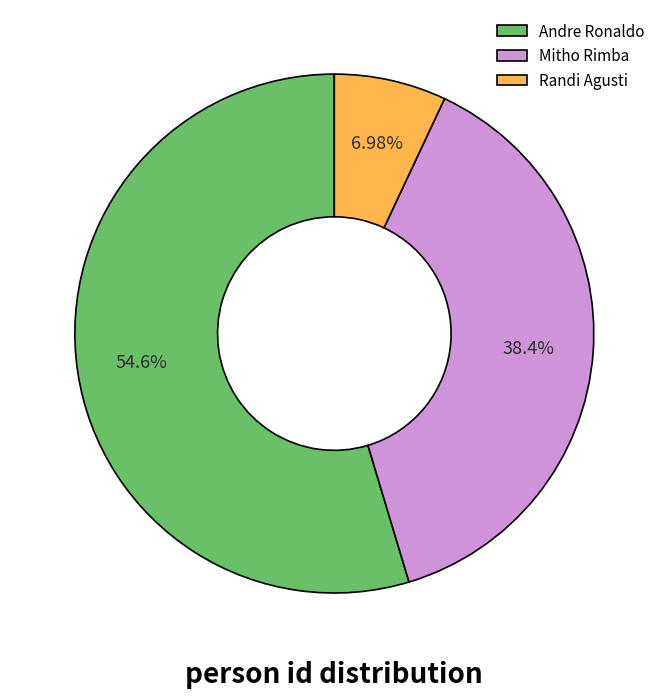

What percentage is the Randi Agusti slice, to the nearest percent?

7%